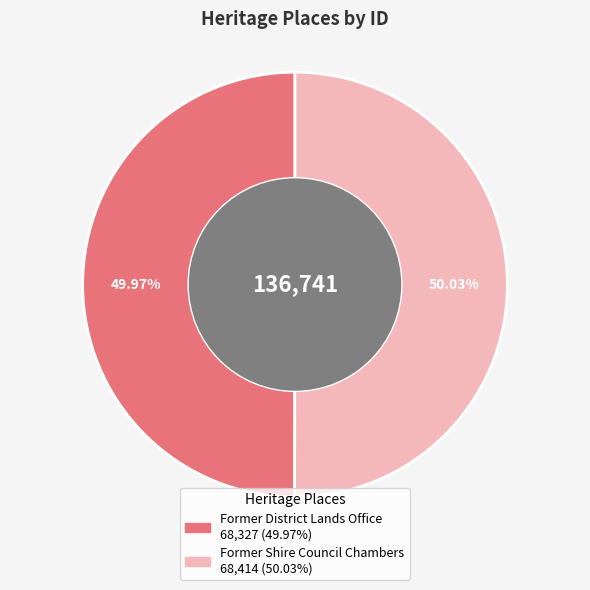

True or false: Former Shire Council Chambers accounts for 58% of the total.

False